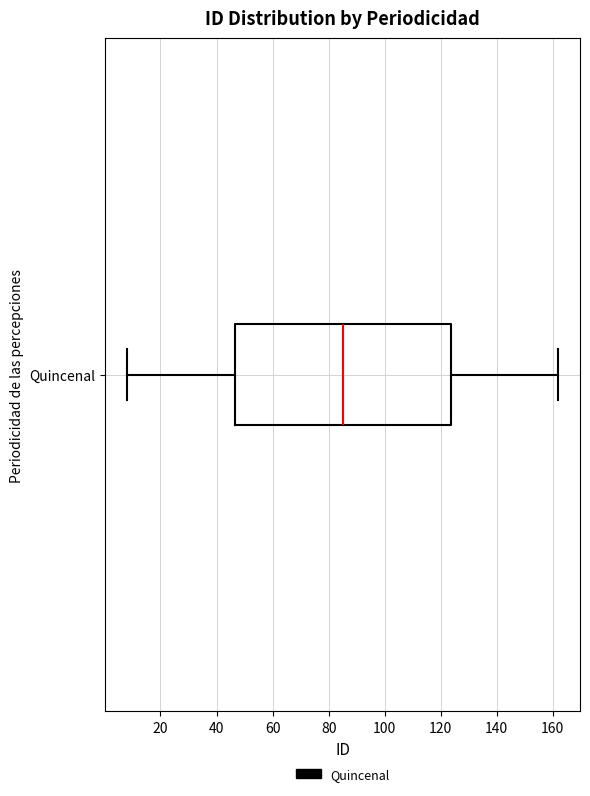

Transcribe this box plot: give where the median line is, the range the box spans, and where the two whiskers end, as read against the x-axis. The values are not printed on the chart, so give them approximately, as read against the axis.

median 86, box 46 to 124, whiskers 8 to 162